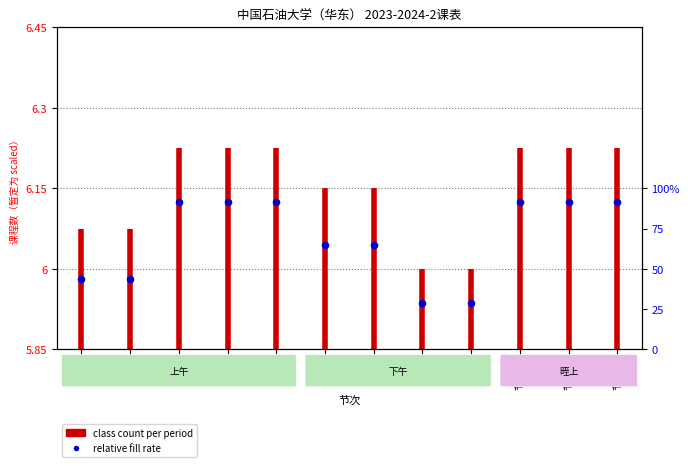

Which has a higher value, 节次1 or 节次1?

节次1